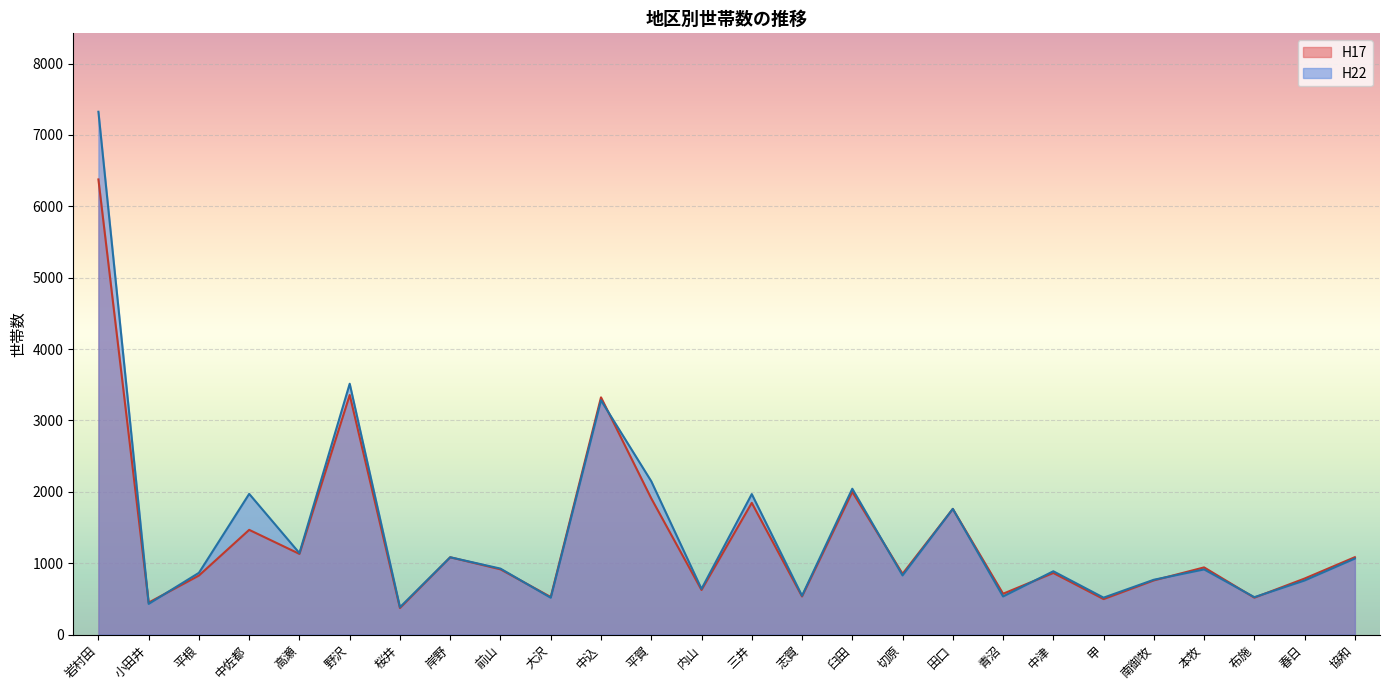

The H17 series shows 1344 at 本牧. True or false?

False